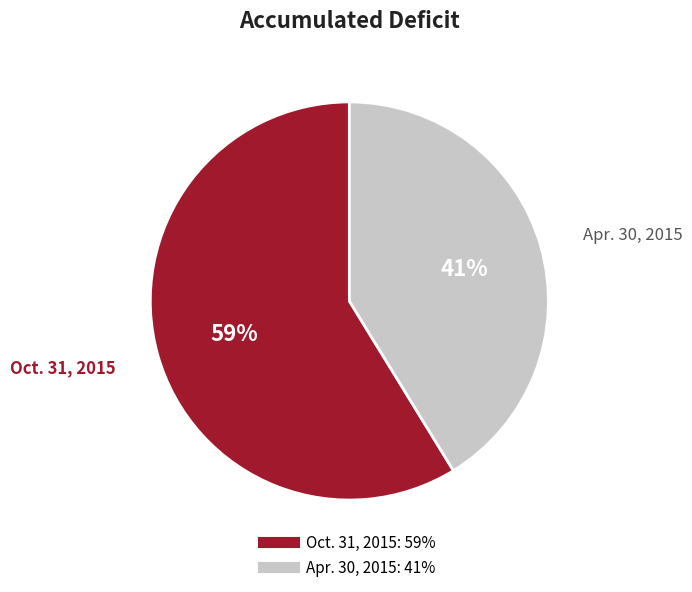

What percentage is the Apr. 30, 2015 slice, to the nearest percent?

41%